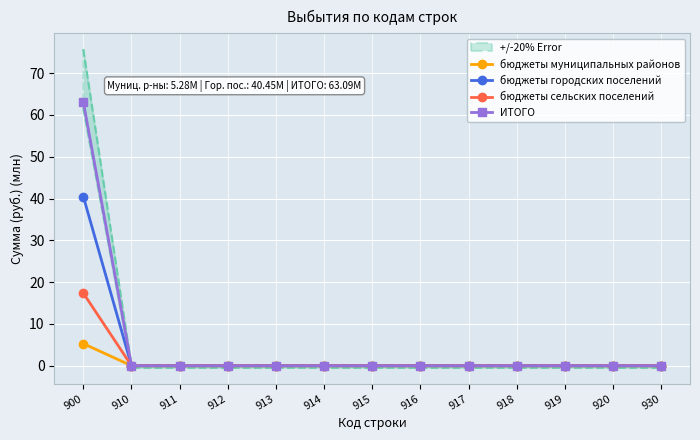

Is it true that бюджеты муниципальных районов equals 0.0 at 920?

True